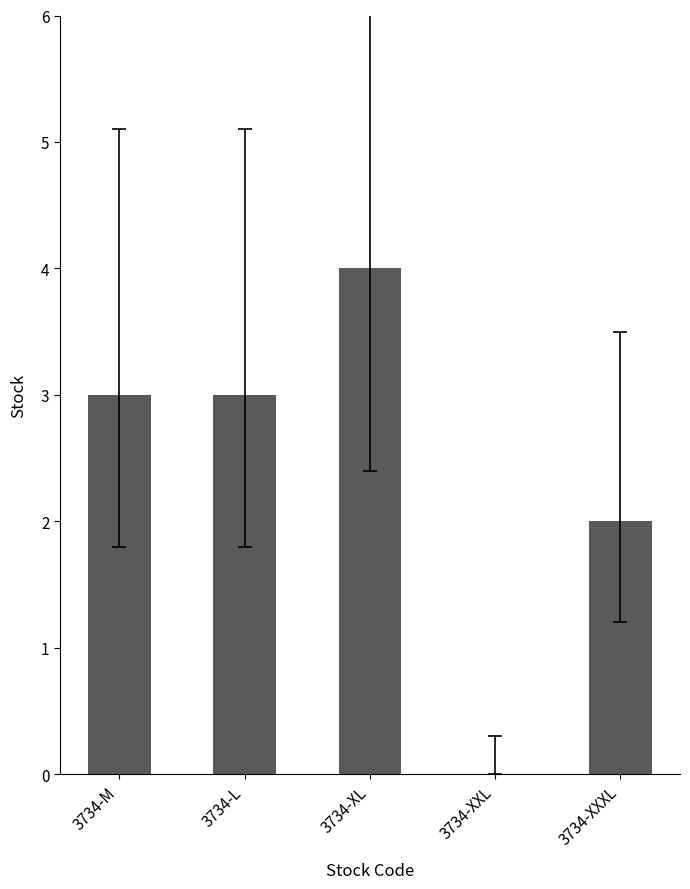

What is the ratio of the value at 3734-XXXL to the value at 3734-XL?

0.5